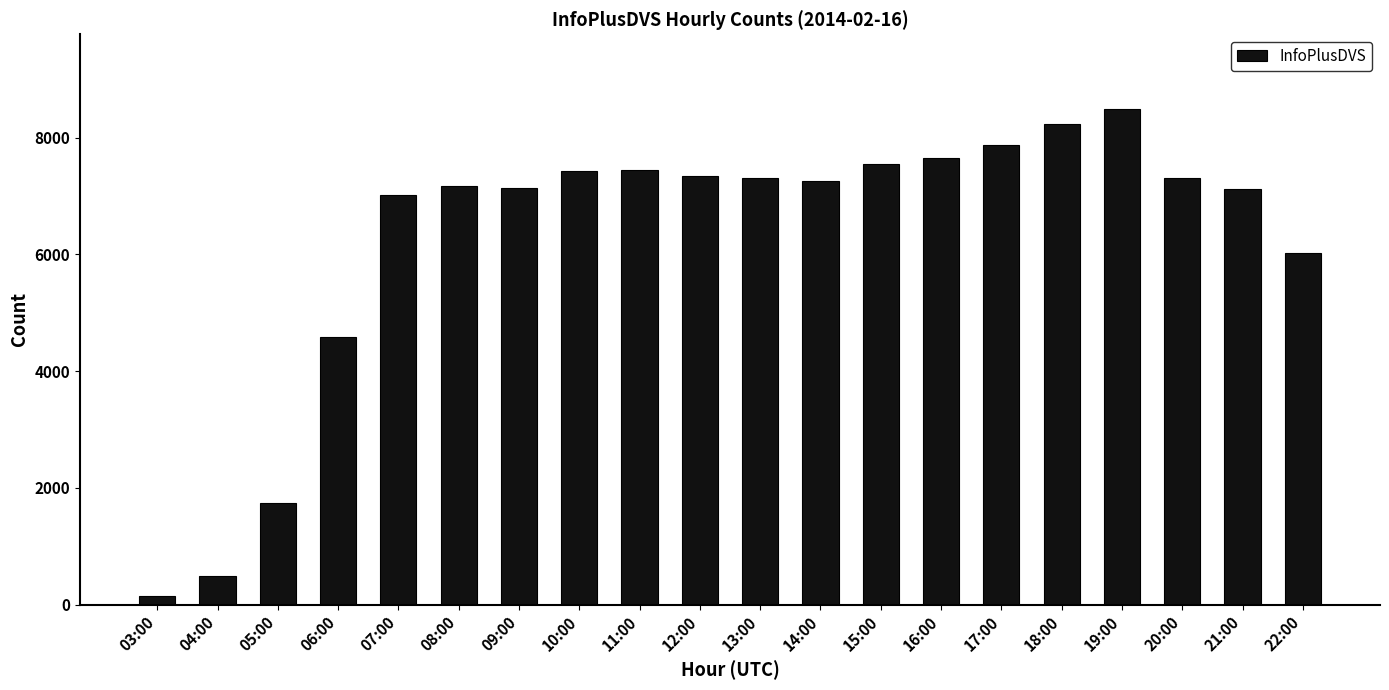

Is it true that the value at 06:00 is 6983?

False